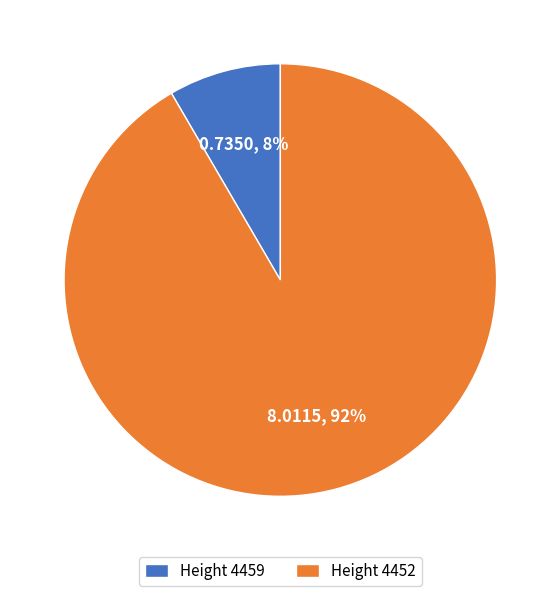

Which slice is the smallest?

Height 4459